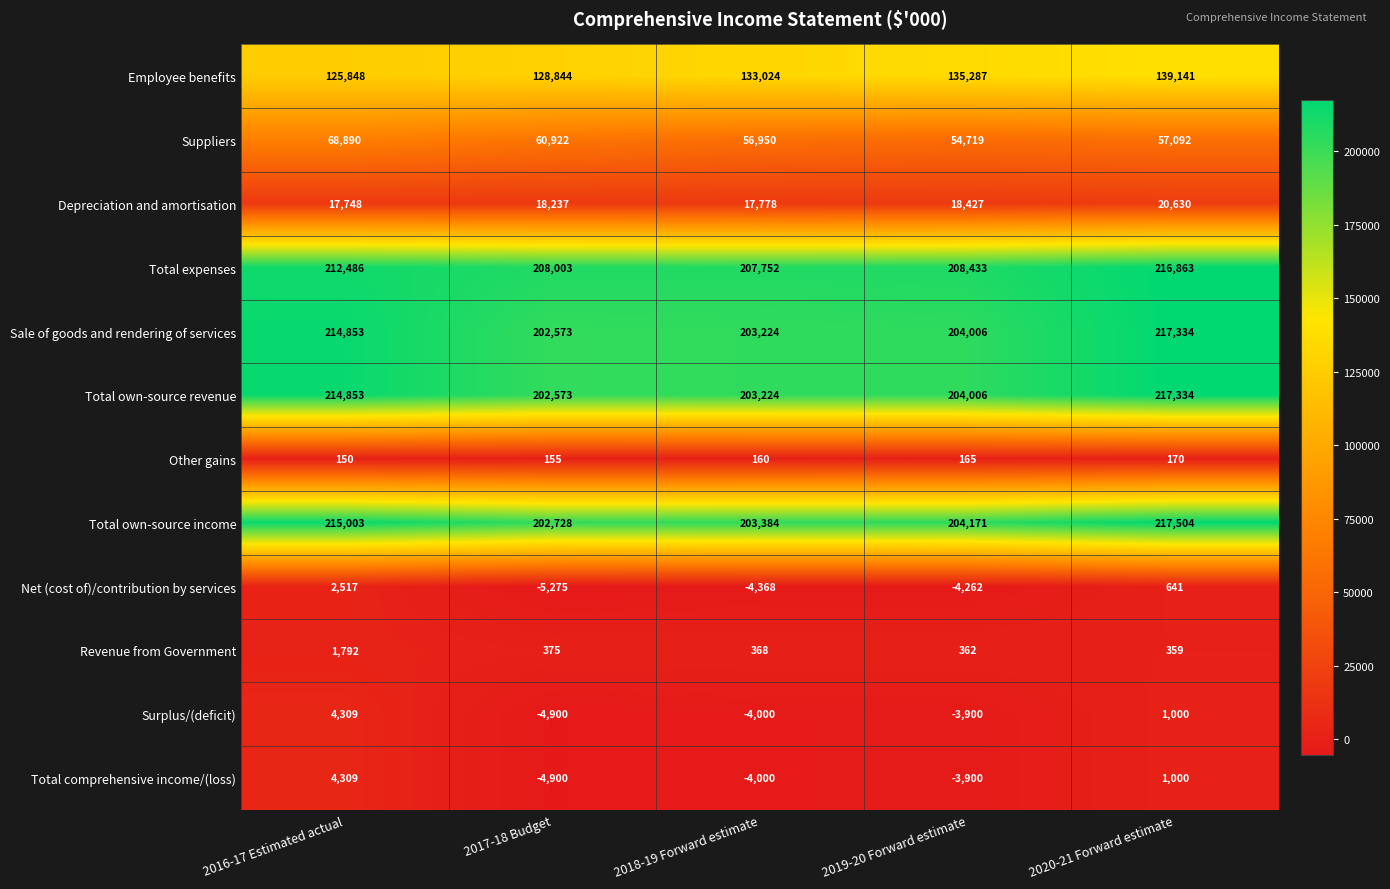

At which category is the sum across all series the highest?

2020-21 Forward estimate